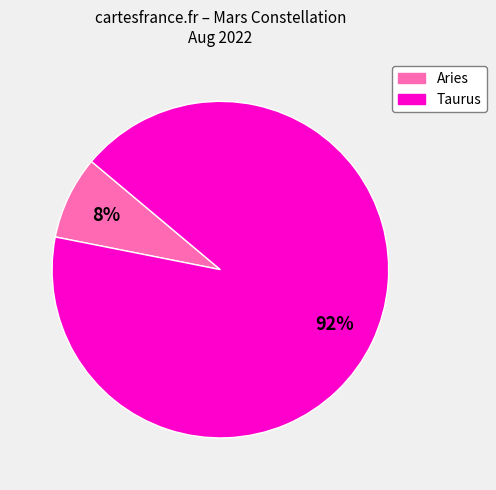

To the nearest percent, what portion does Taurus represent?

92%